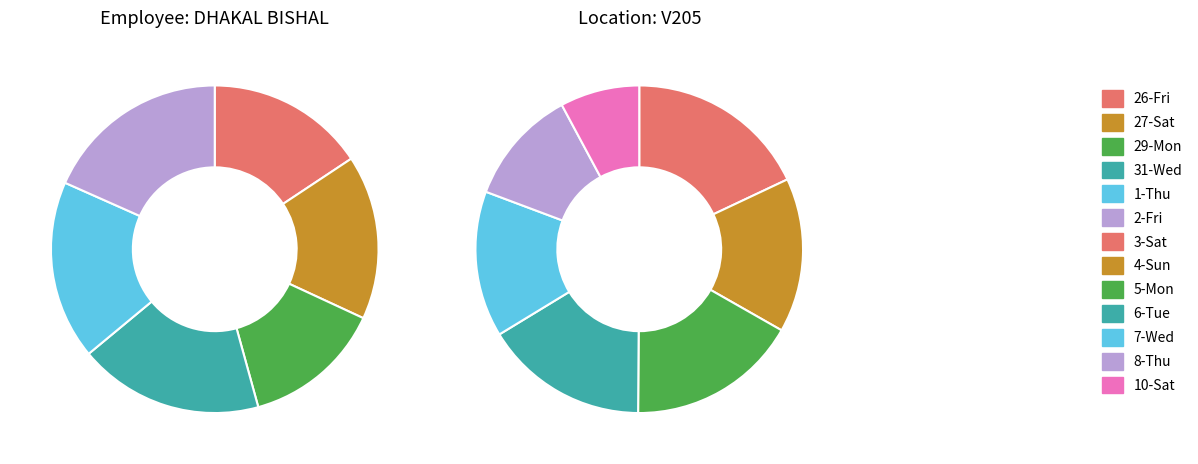

Is there a majority slice in this chart?

No